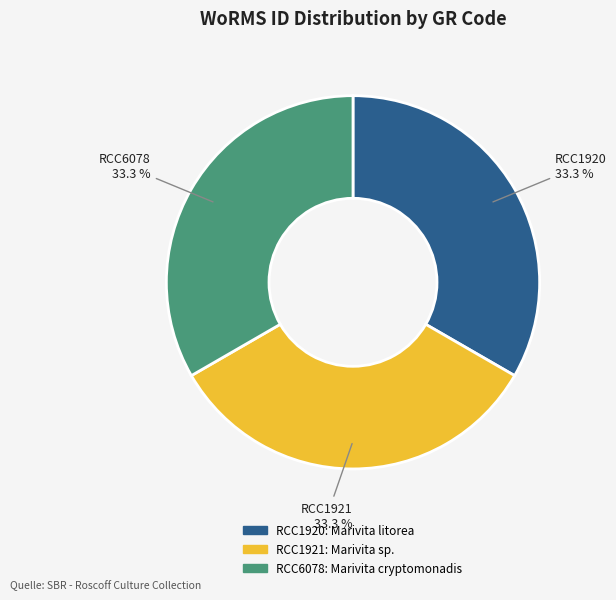

The RCC1920 slice represents 33% of the pie. True or false?

True